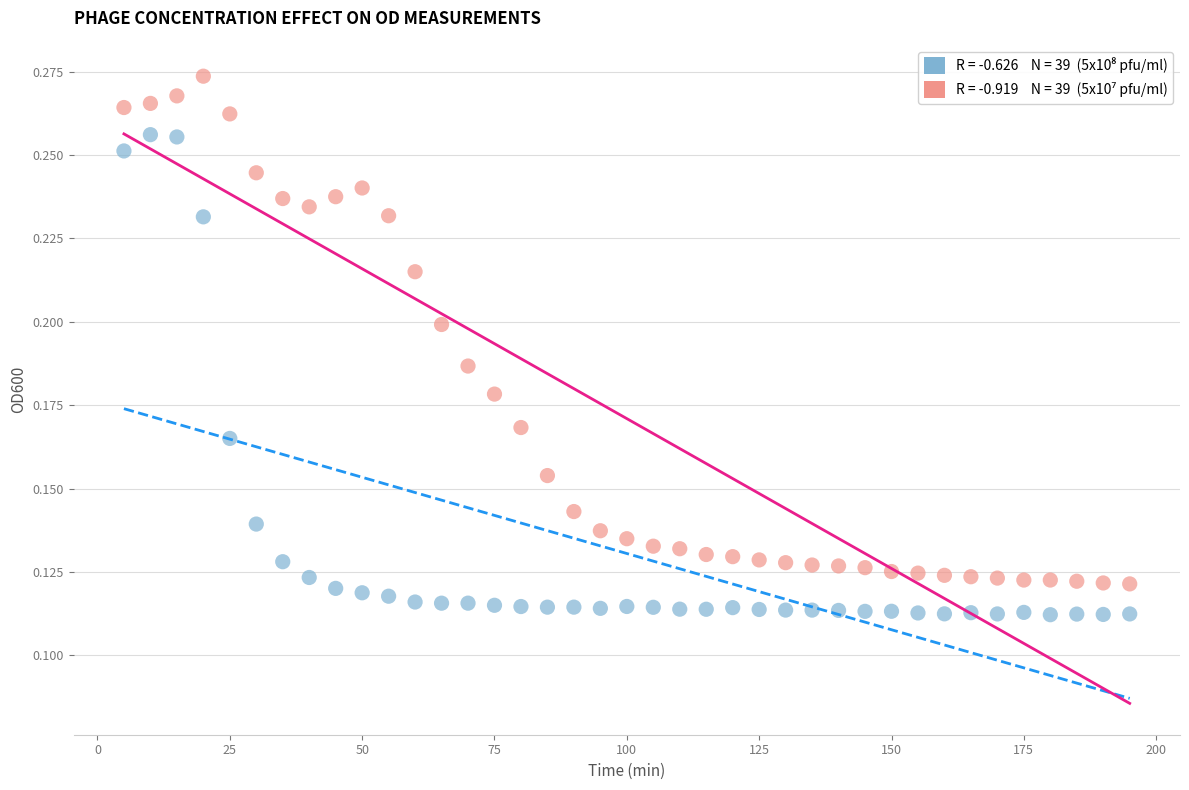

Across all data points, what is the range of X values (max minus min)?

190.0